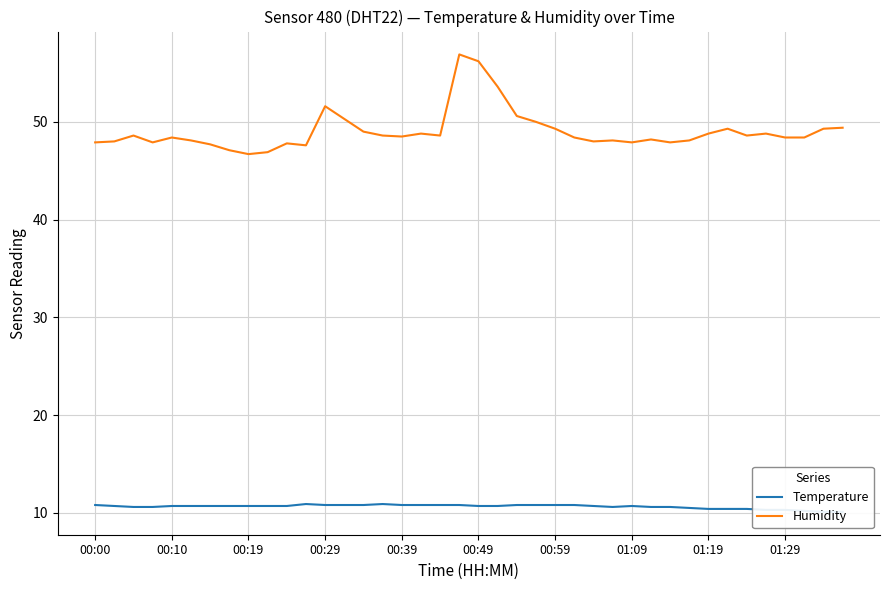

Rank the series by their average value, from highest to lowest.

Humidity, Temperature